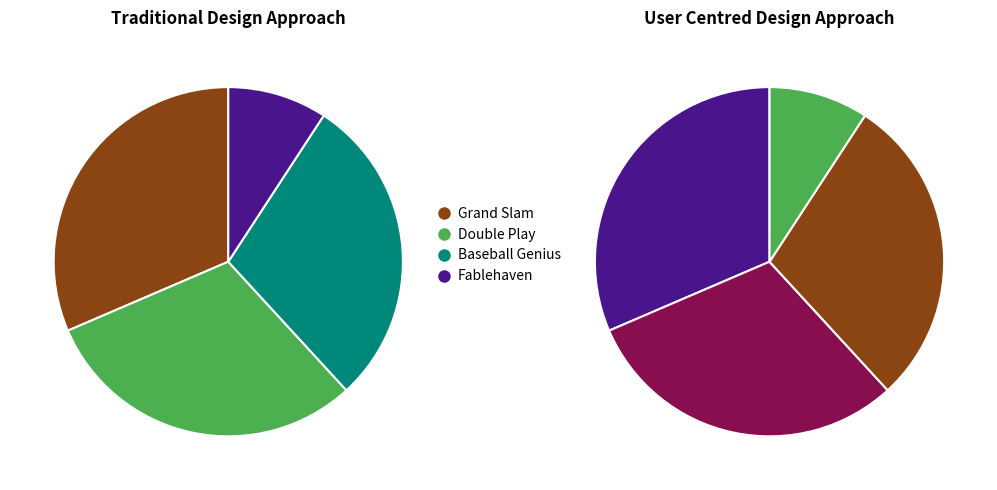

Is Baseball Genius the majority of the pie?

No